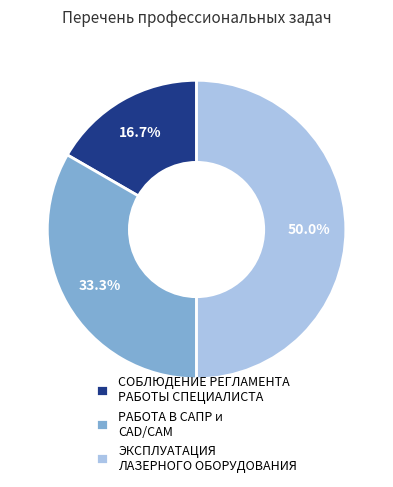

Rank the categories by value from lowest to highest.

СОБЛЮДЕНИЕ РЕГЛАМЕНТА РАБОТЫ СПЕЦИАЛИСТА, РАБОТА В САПР и CAD/CAM, ЭКСПЛУАТАЦИЯ ЛАЗЕРНОГО ОБОРУДОВАНИЯ